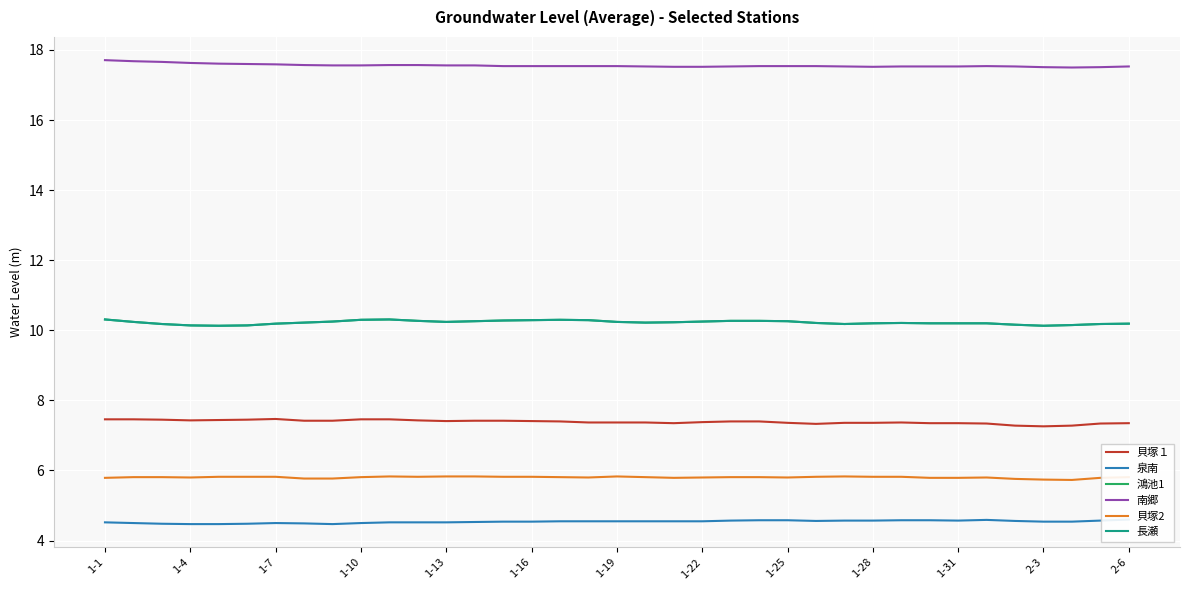

What are all the series names shown in the legend?

貝塚１, 泉南, 鴻池1, 南郷, 貝塚2, 長瀬